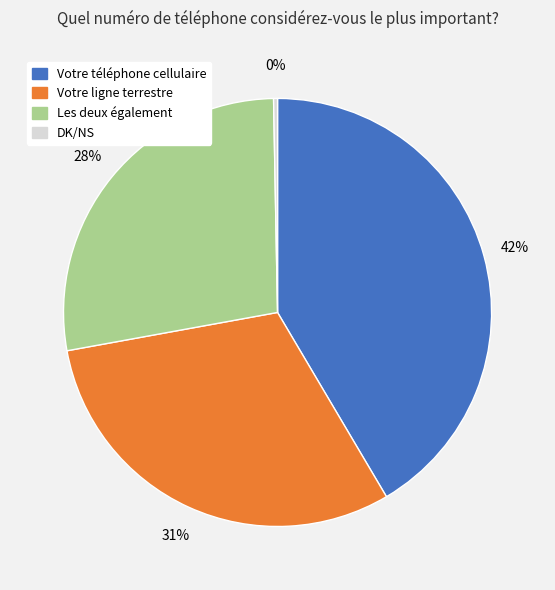

Is there any slice that represents more than half of the pie?

No